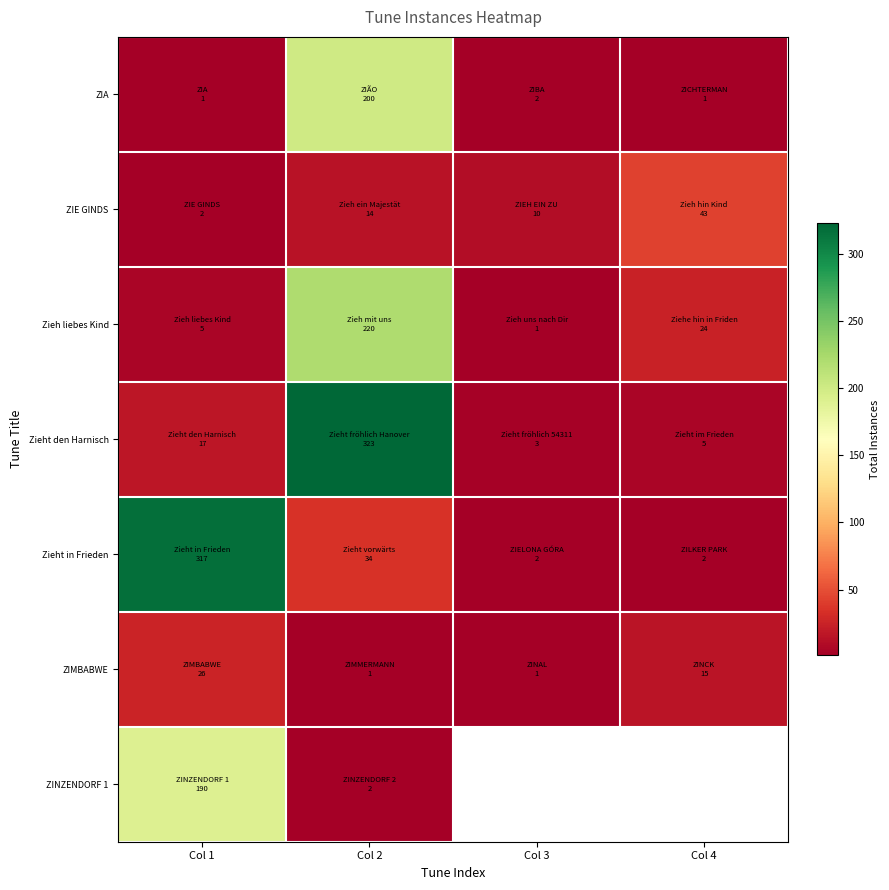

Which series changed the most between Col 1 and Col 3?

Zieht in Frieden